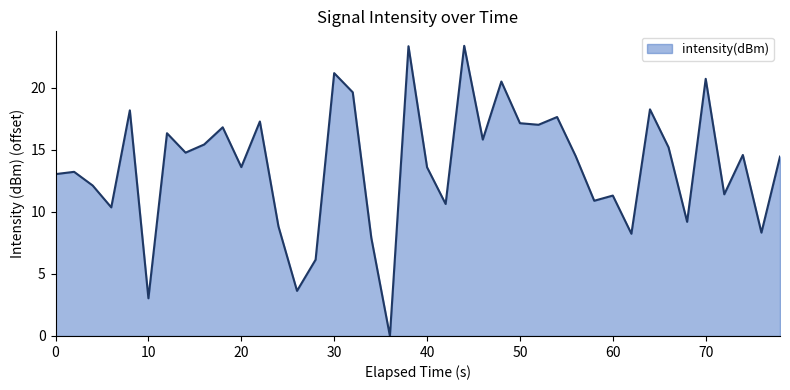

What is the difference between the maximum and minimum values?

23.4